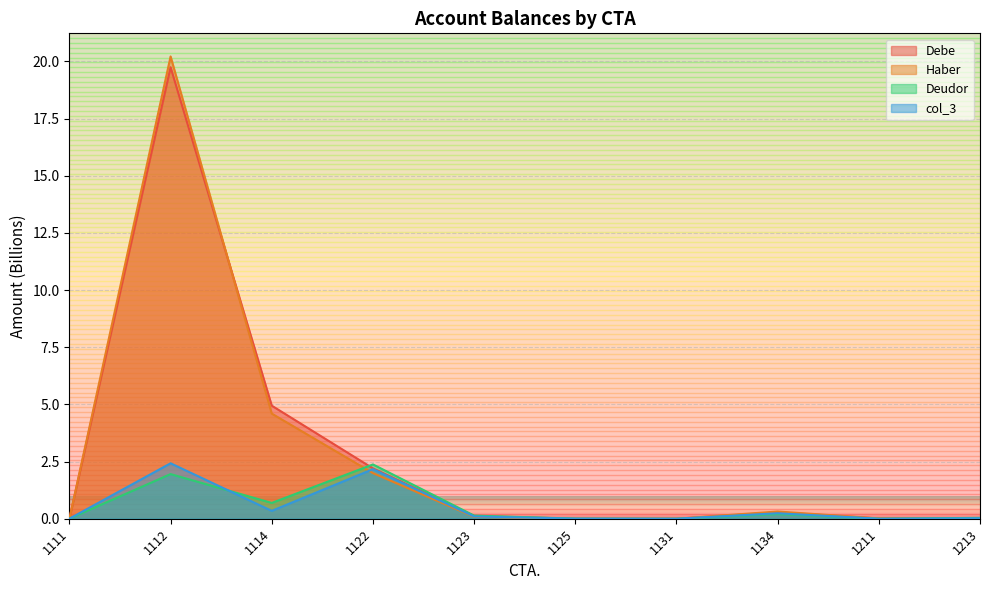

True or false: Deudor has more than 2 interior local peaks.

True